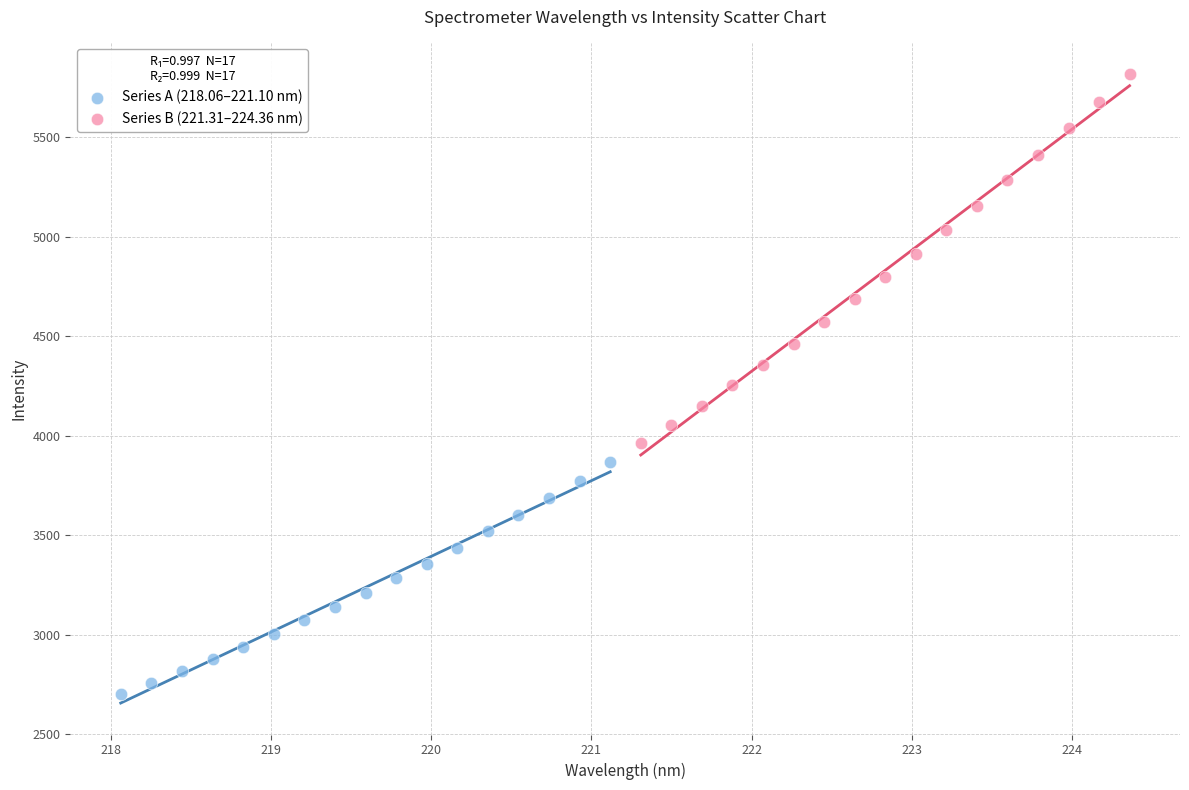

Which series has the widest spread of Y values?

Series B (221.31–224.36 nm)